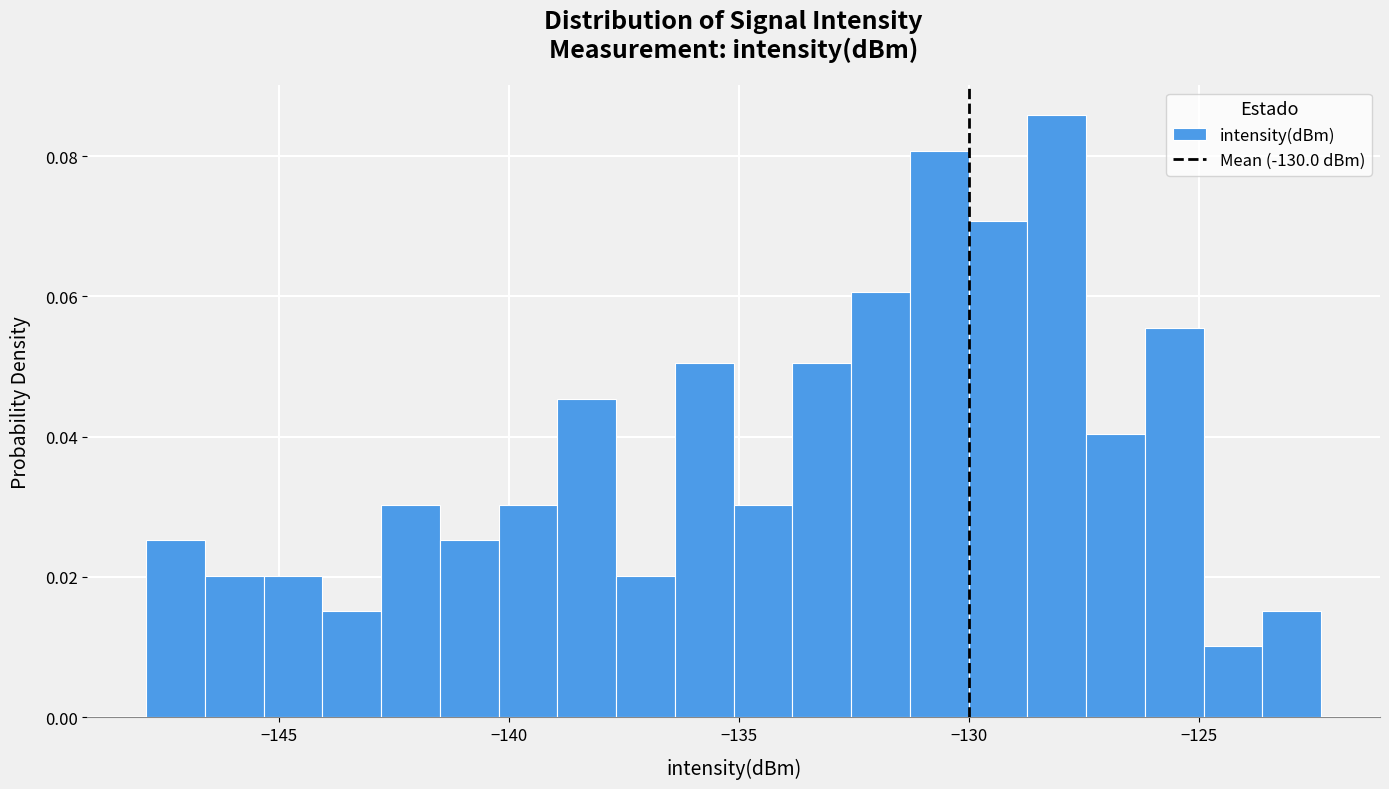

Around what value on the x-axis is the tallest bar? Give the approximate position of its centre, as read against the axis.

-128.0